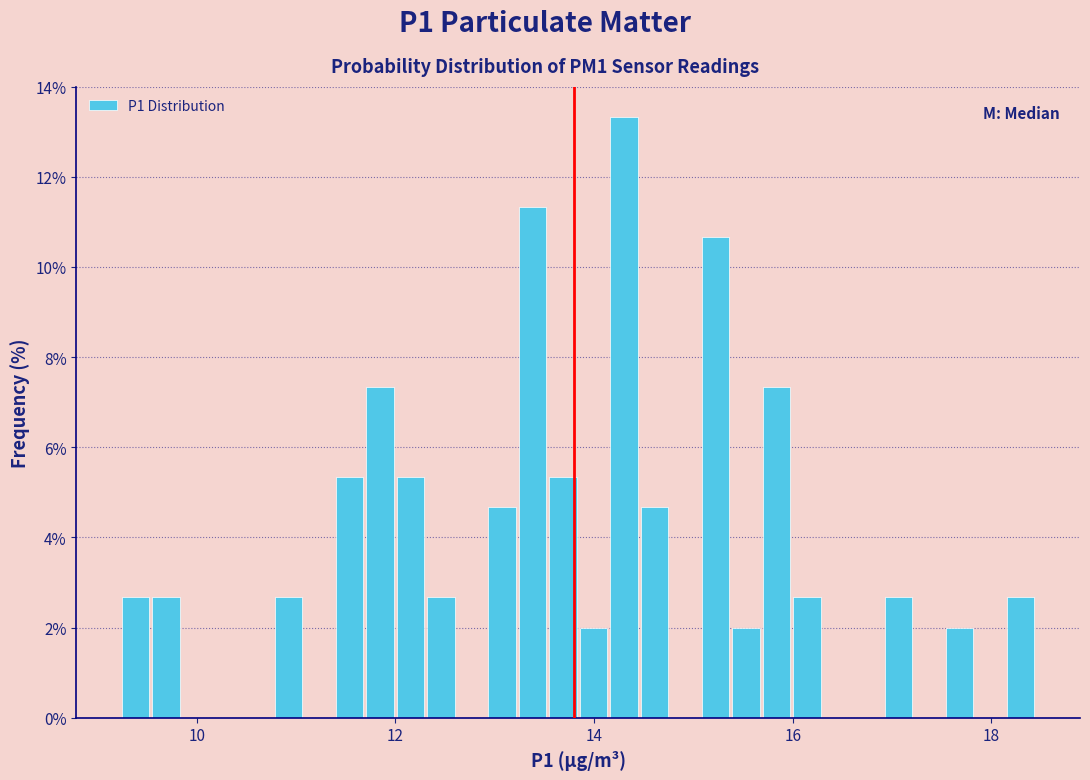

Read against the x-axis, roughly where is the centre of the tallest bar?

14.4